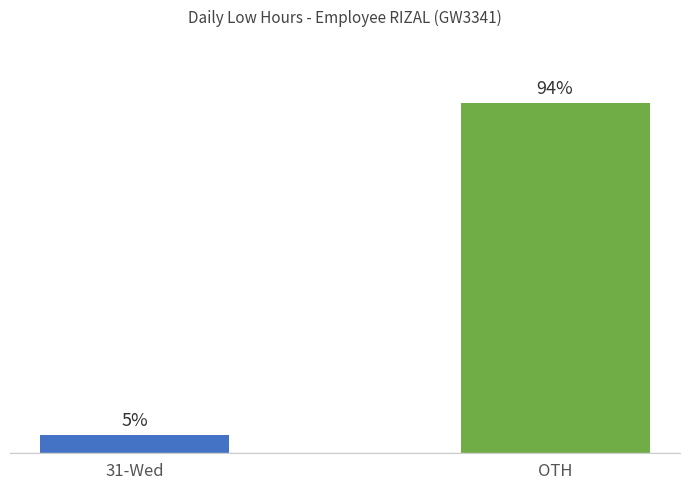

Where is the data nearest to the value 49?

31-Wed